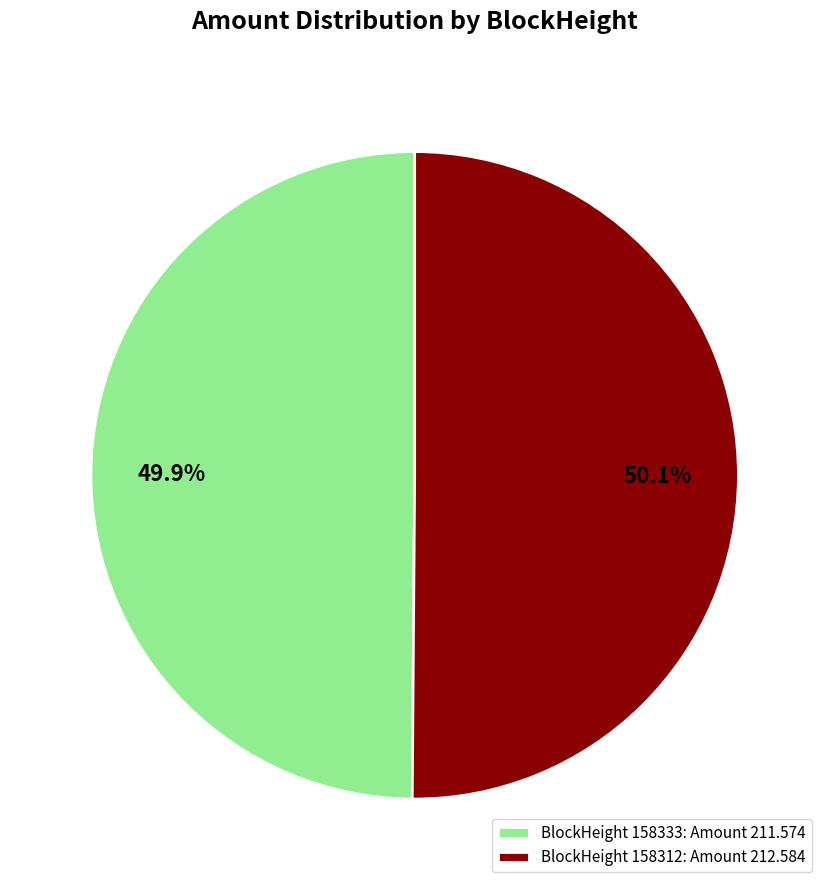

Is the sum of BlockHeight 158312: Amount 212.584 and BlockHeight 158333: Amount 211.574 greater than half?

Yes